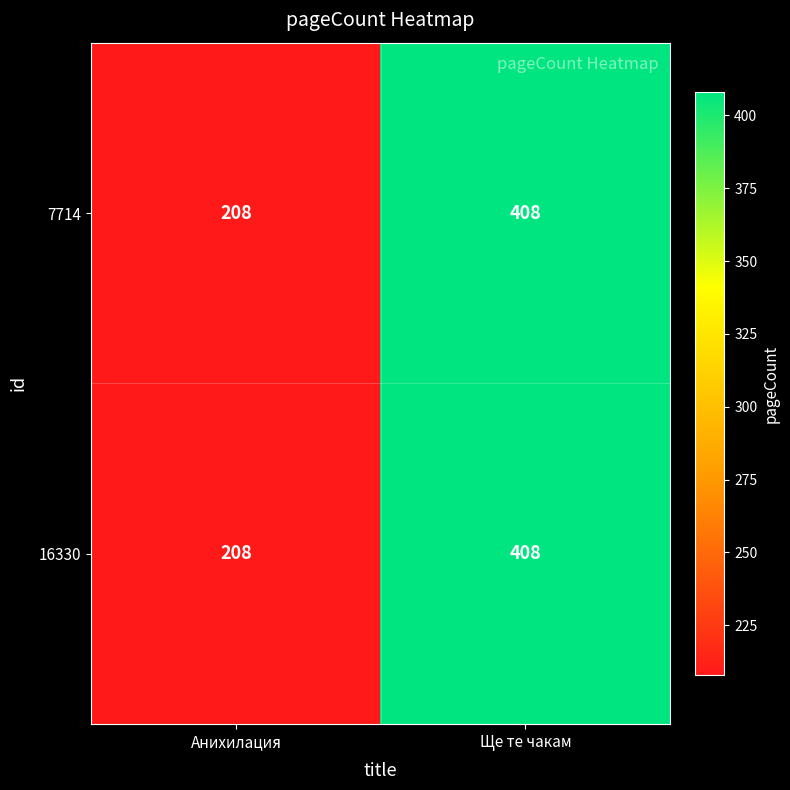

What is the total value across all series at Анихилация?

416